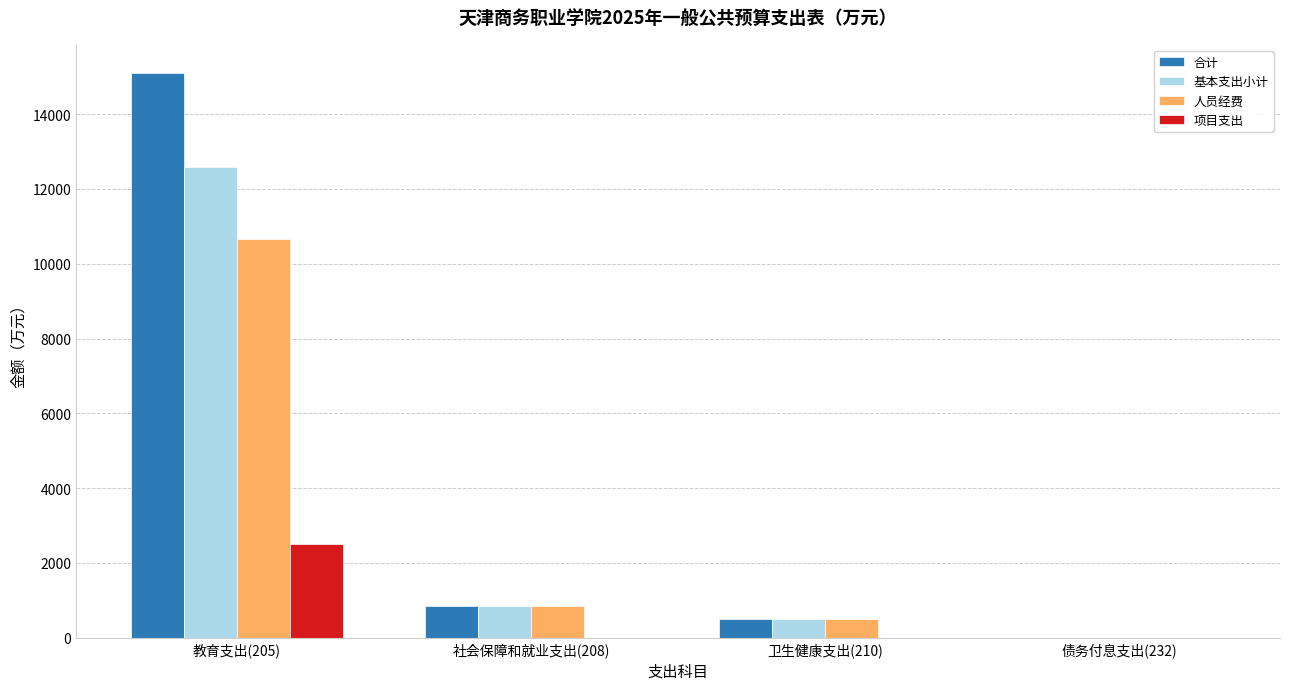

Which series has the largest range (max minus min)?

合计